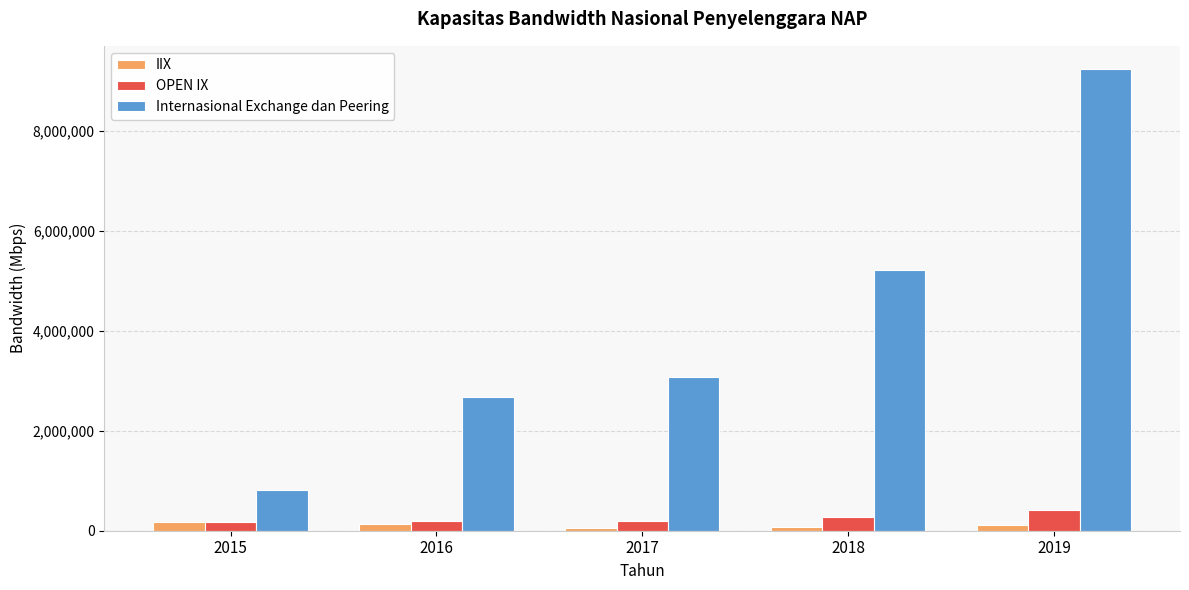

Which series changed the most between 2018 and 2019?

Internasional Exchange dan Peering